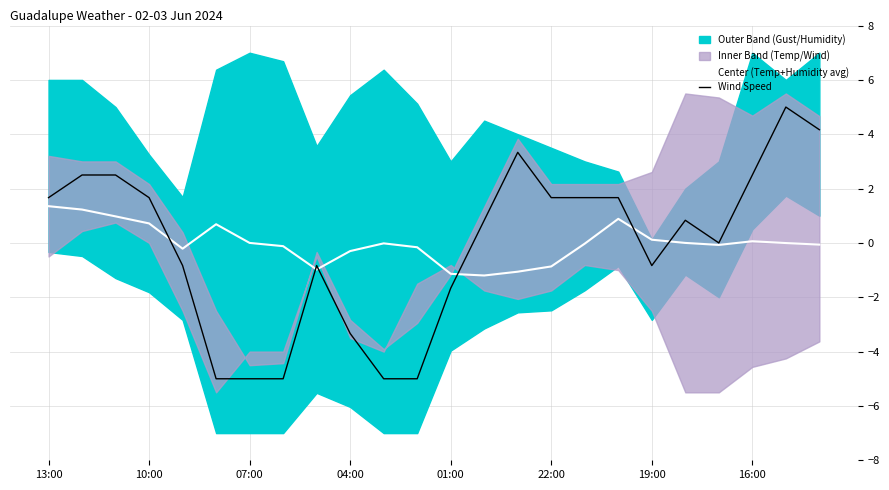

The Center (Temp+Humidity avg) series shows 0.7 at 10:00. True or false?

True